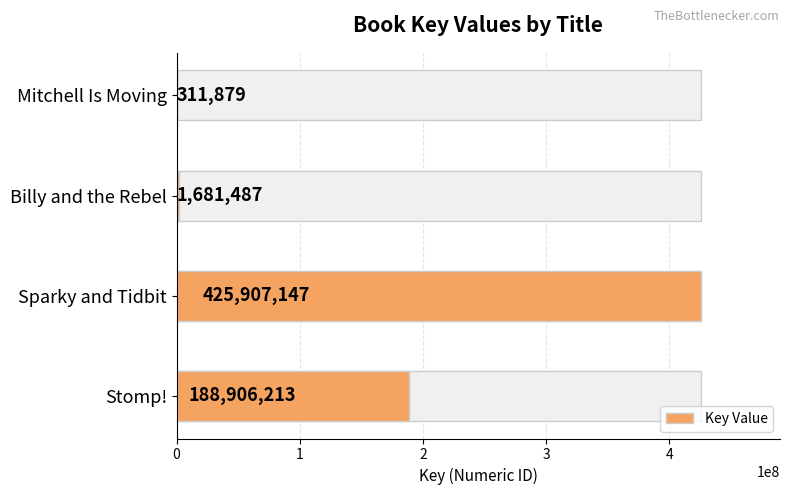

List the labels in order of value, smallest first.

Mitchell Is Moving, Billy and the Rebel, Stomp!, Sparky and Tidbit